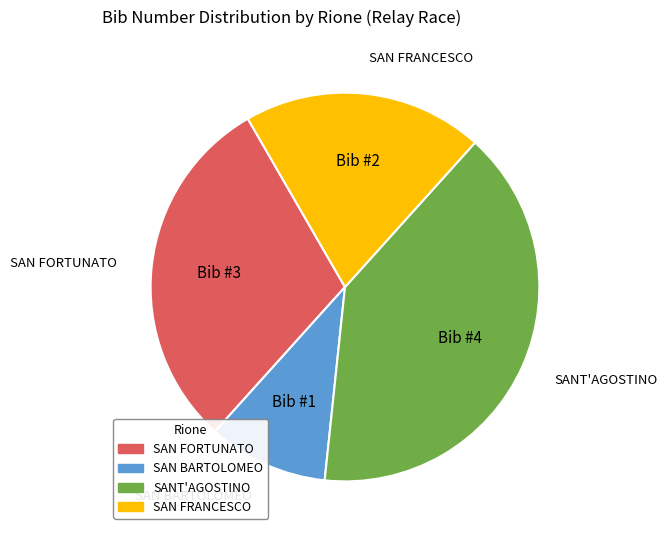

True or false: SAN BARTOLOMEO accounts for 10% of the total.

True